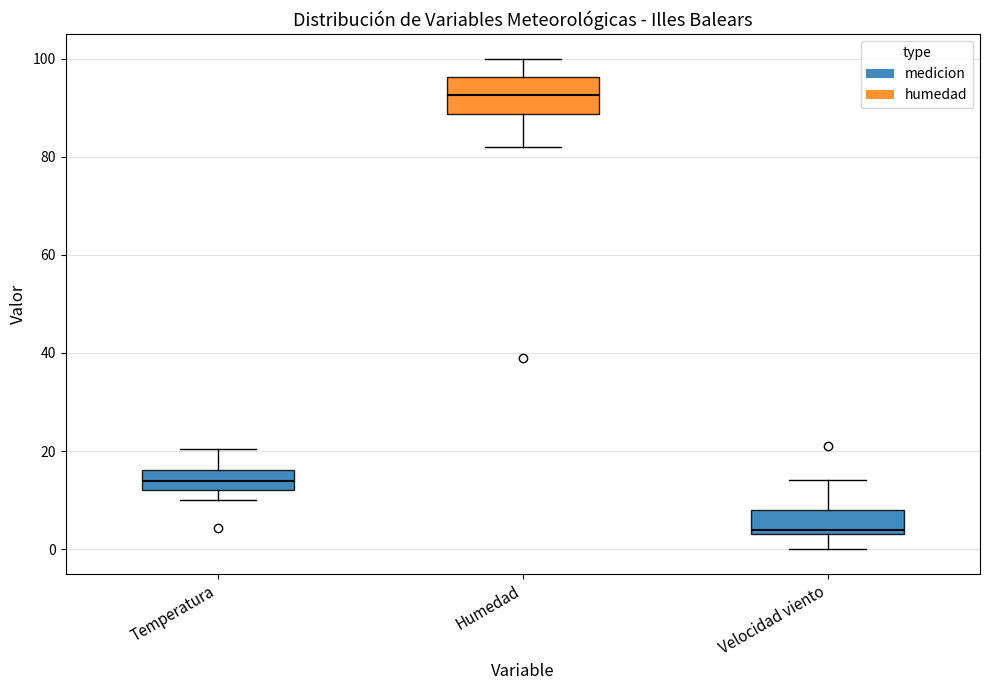

Comparing the boxes themselves (not the whiskers), which one is the tallest?

Humedad